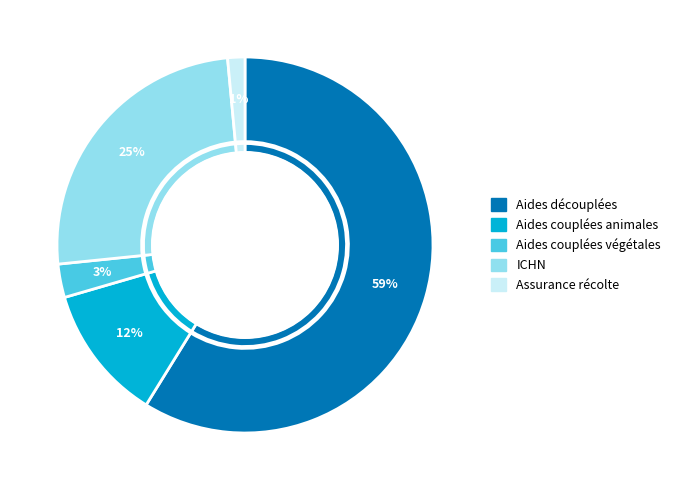

Which slice is the smallest?

Assurance récolte